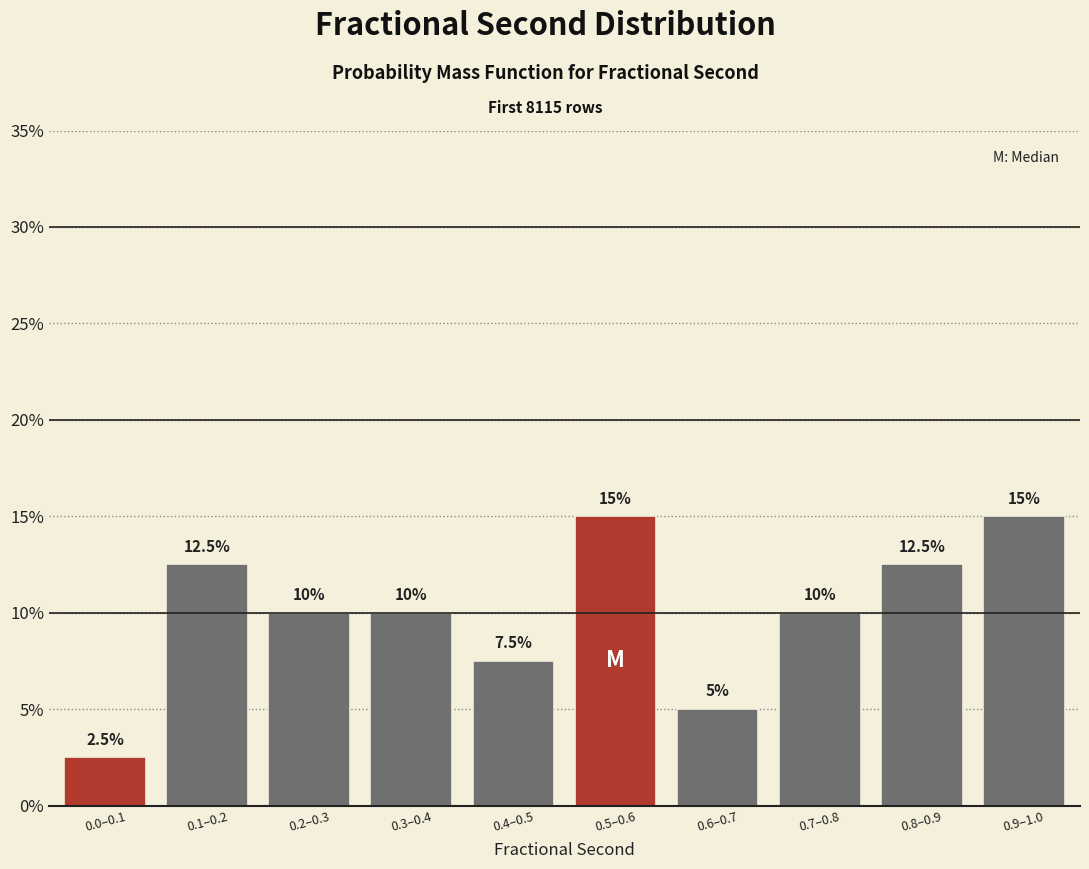

Reading left to right, extract all data points from this chart.

0.0–0.1=2.5	0.1–0.2=12.5	0.2–0.3=10.0	0.3–0.4=10.0	0.4–0.5=7.5	0.5–0.6=15.0	0.6–0.7=5.0	0.7–0.8=10.0	0.8–0.9=12.5	0.9–1.0=15.0